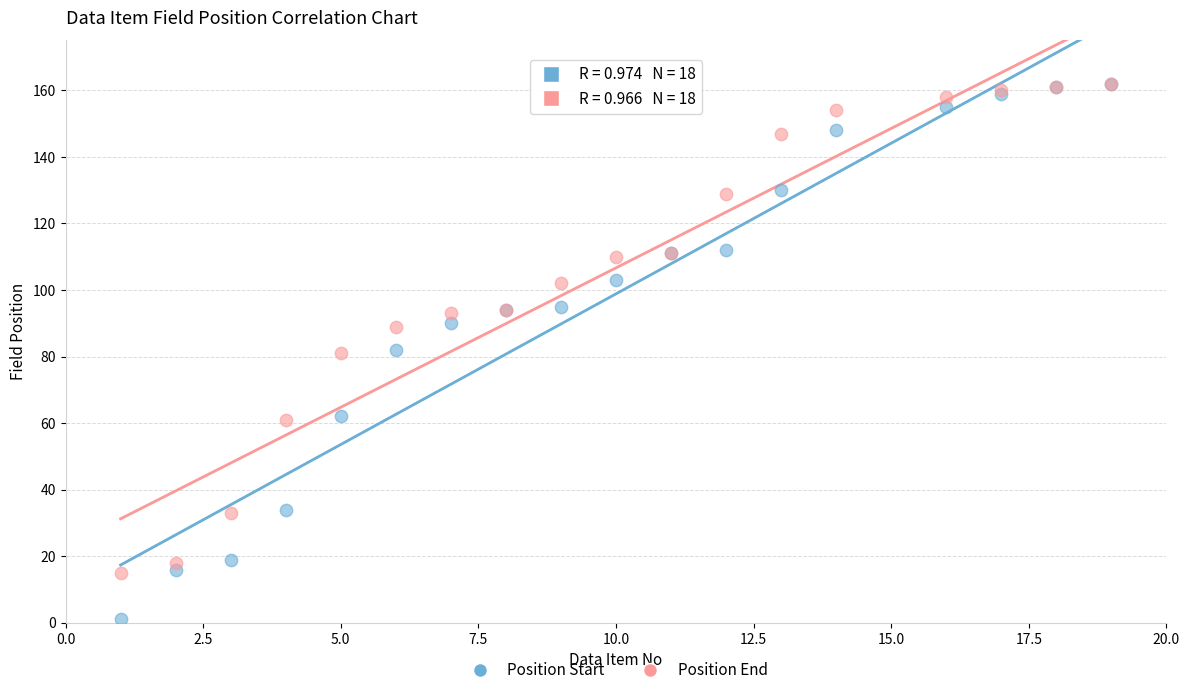

What are all the series names shown in the legend?

Position Start, Position End